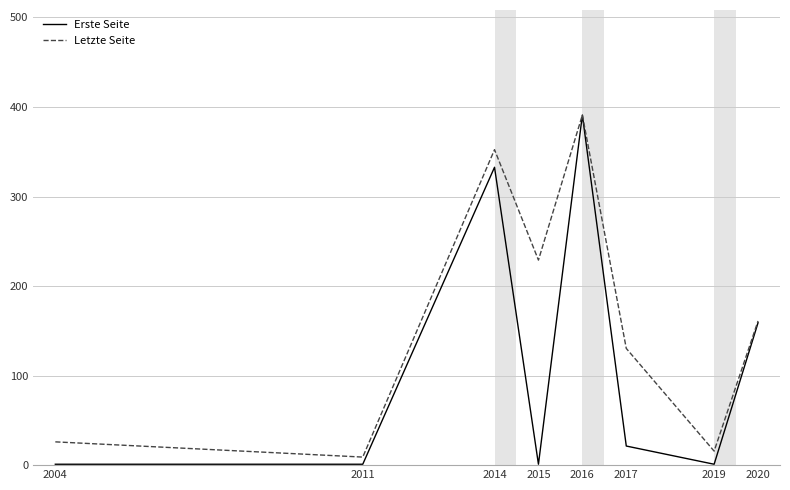

Reading left to right, what are all the values shown in this chart?

Erste Seite: 2004=1.0	2011=1.0	2014=332.7	2015=1.0	2016=391.0	2017=21.3	2019=1.0	2020=159.0
Letzte Seite: 2004=26.0	2011=9.0	2014=352.3	2015=229.0	2016=391.0	2017=130.3	2019=15.7	2020=161.0